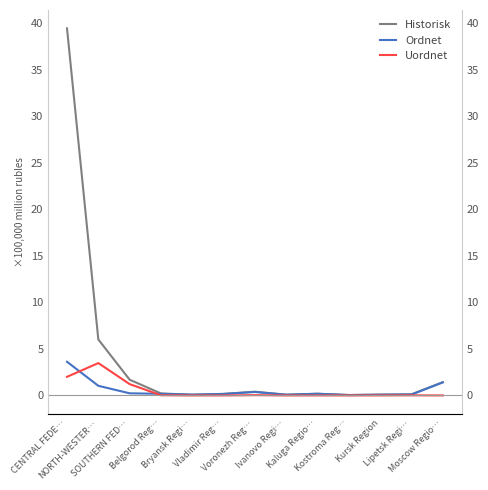

Which series has the widest spread of values?

Historisk